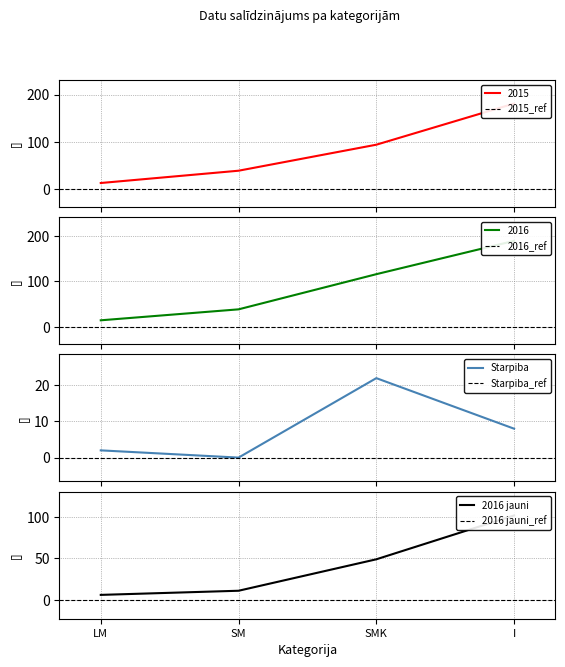

At how many categories does at least one series exceed 85?

2